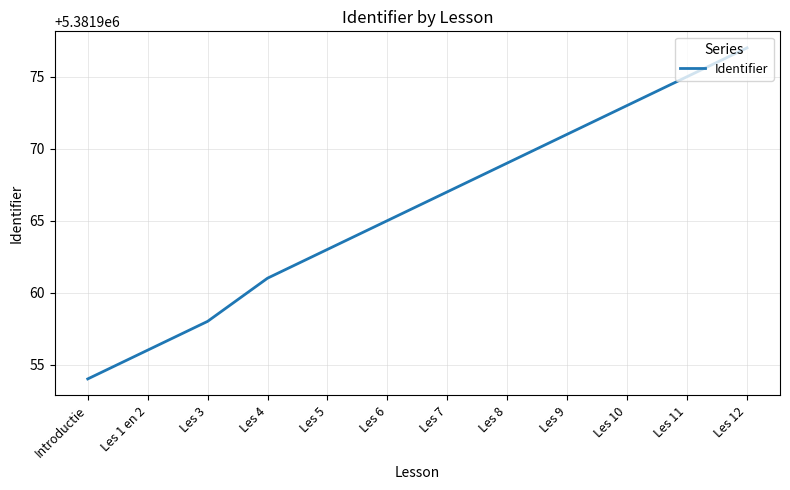

Read the value at Les 7.

5381967